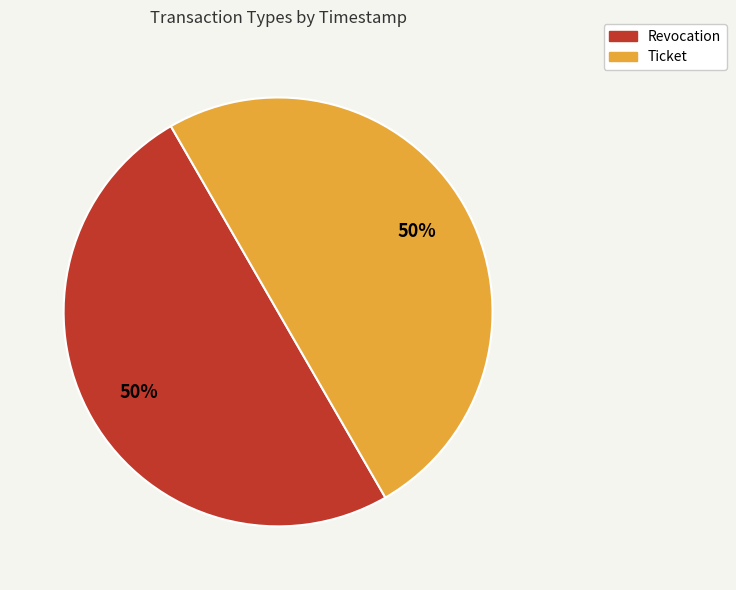

Is the sum of Ticket and Revocation greater than half?

Yes